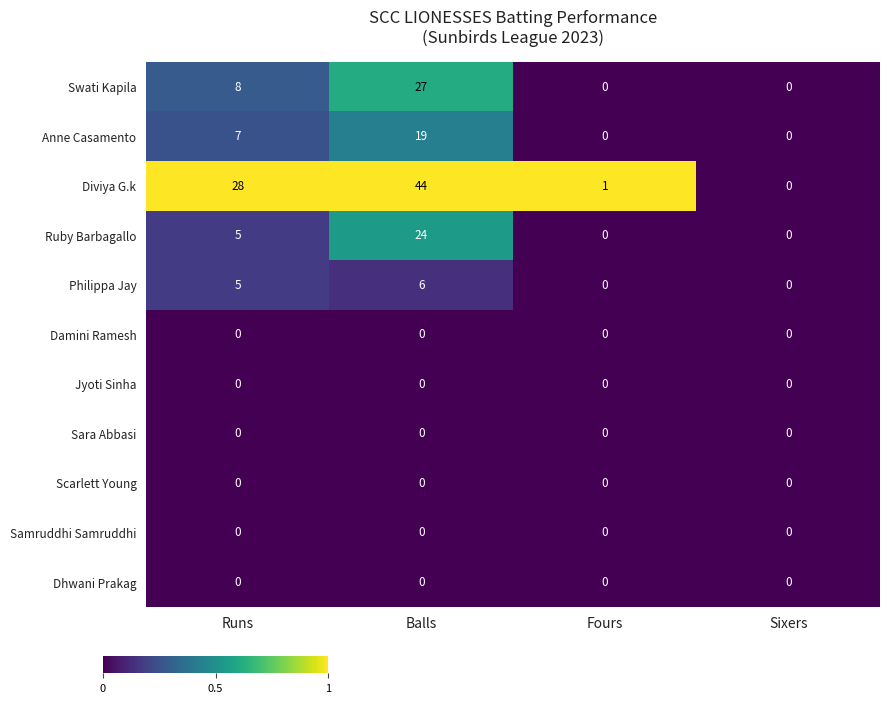

At which category is the sum across all series the highest?

Balls